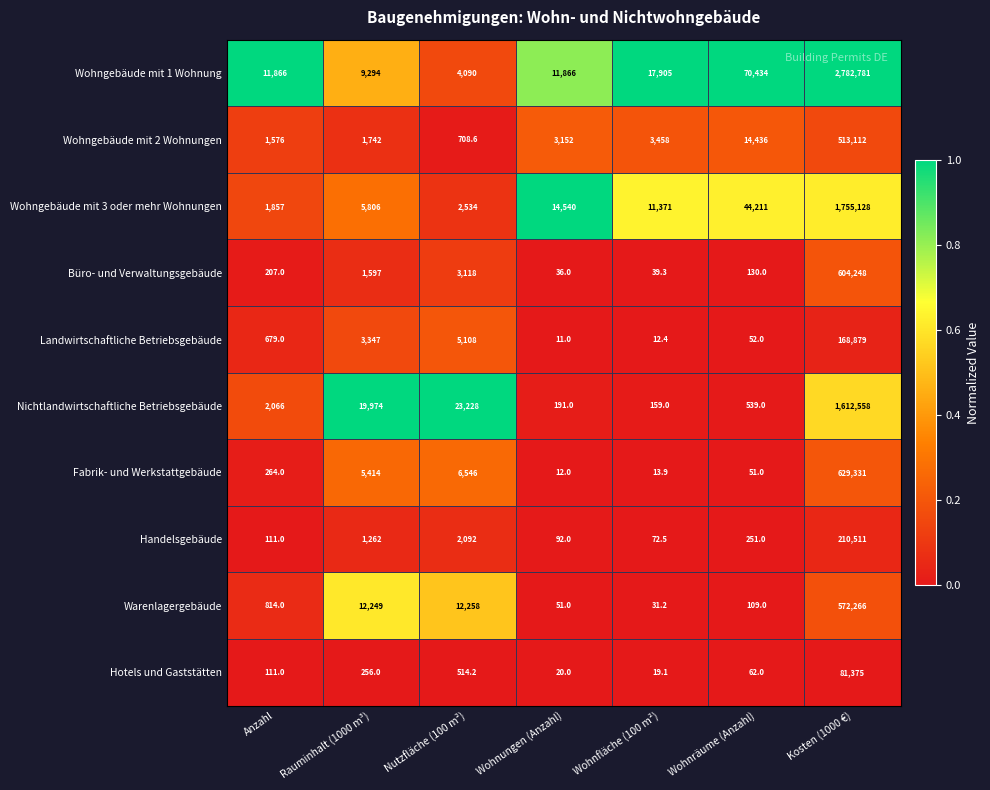

Which series has the largest total across all categories?

Wohngebäude mit 1 Wohnung